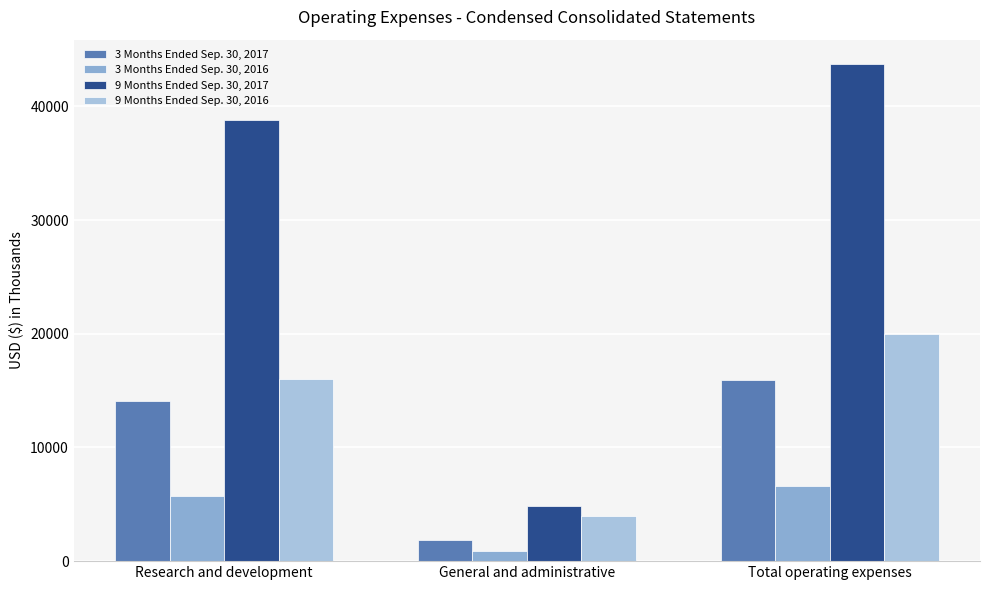

Does the chart contain any negative values?

No